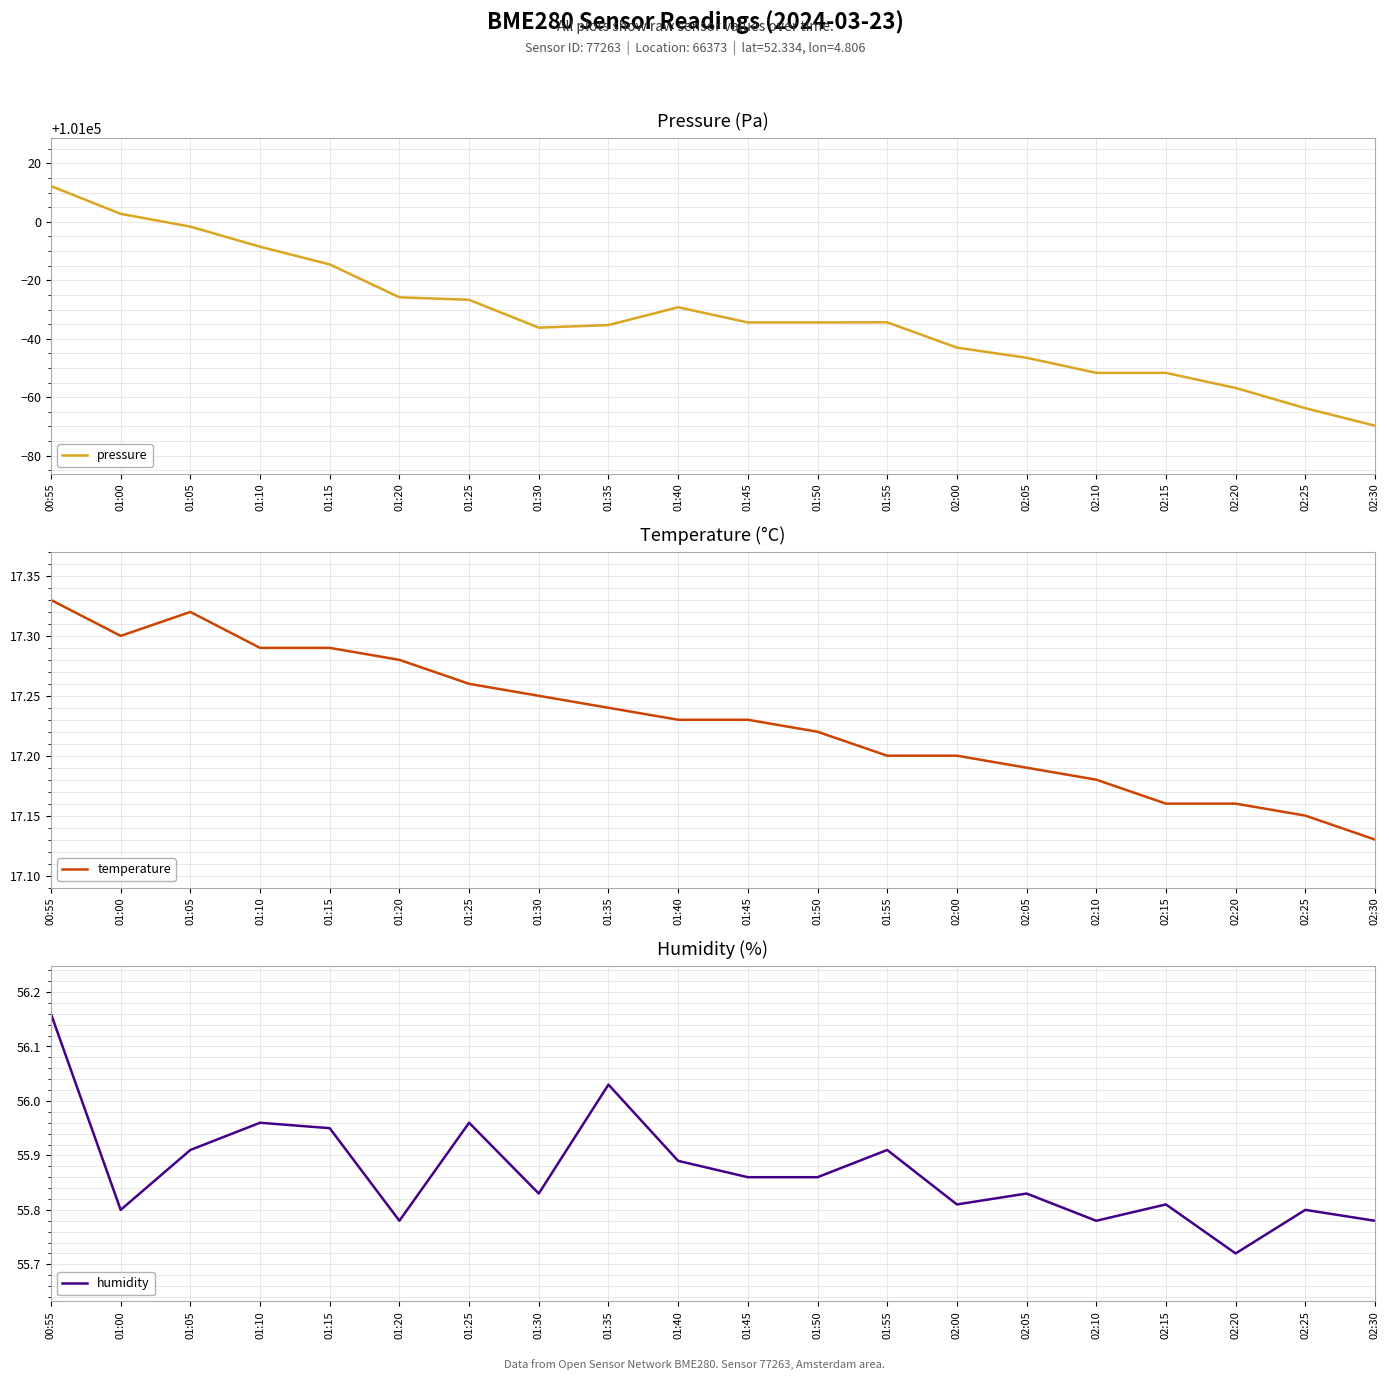

Does the chart have visible grid lines?

Yes